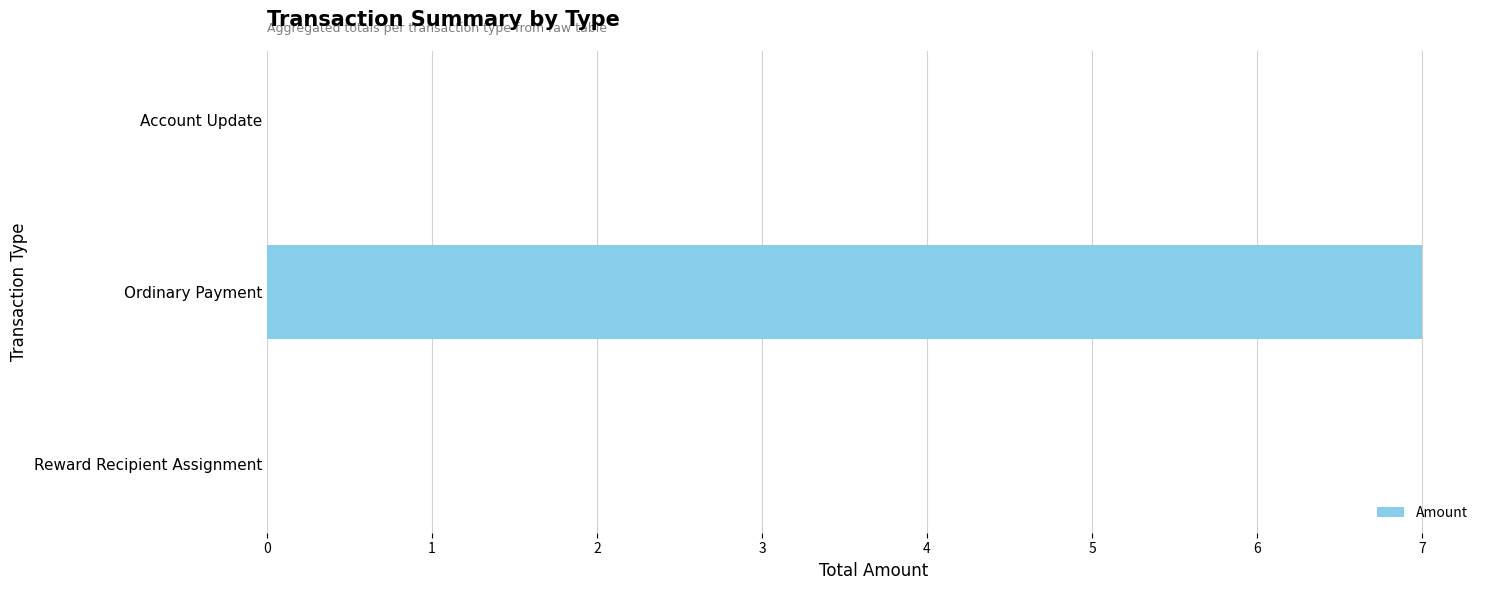

What is the sum of all values?

7